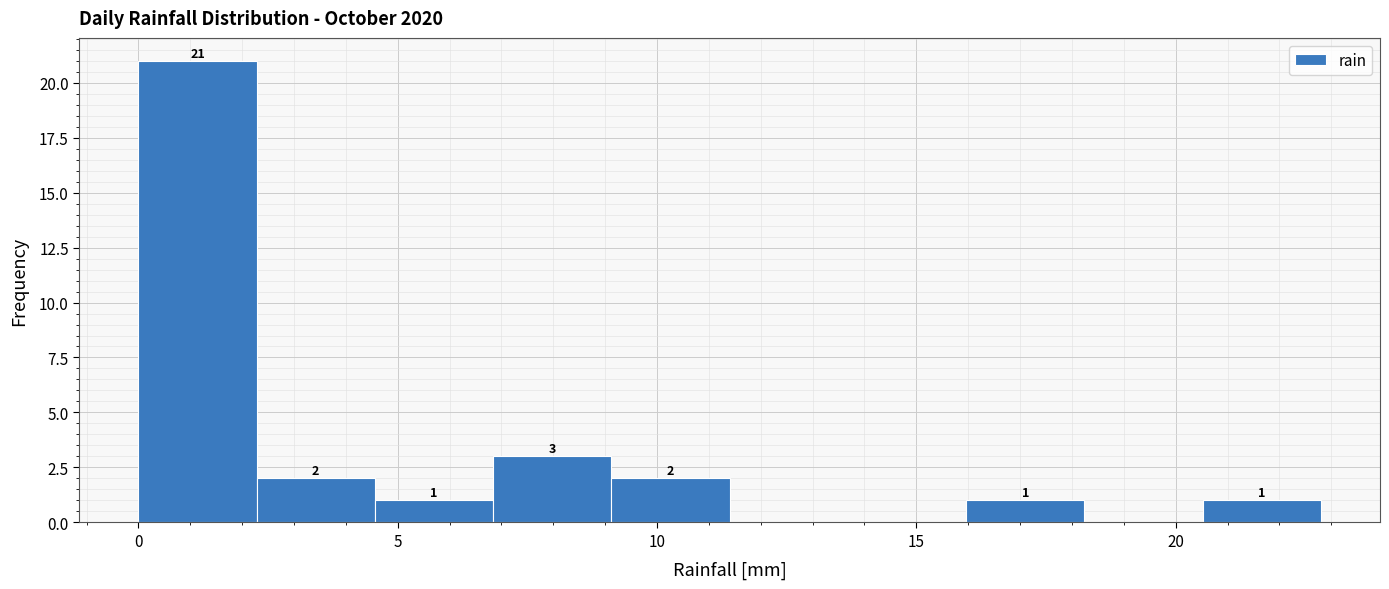

Which range on the x-axis has the tallest bar?

0.0 to 2.5